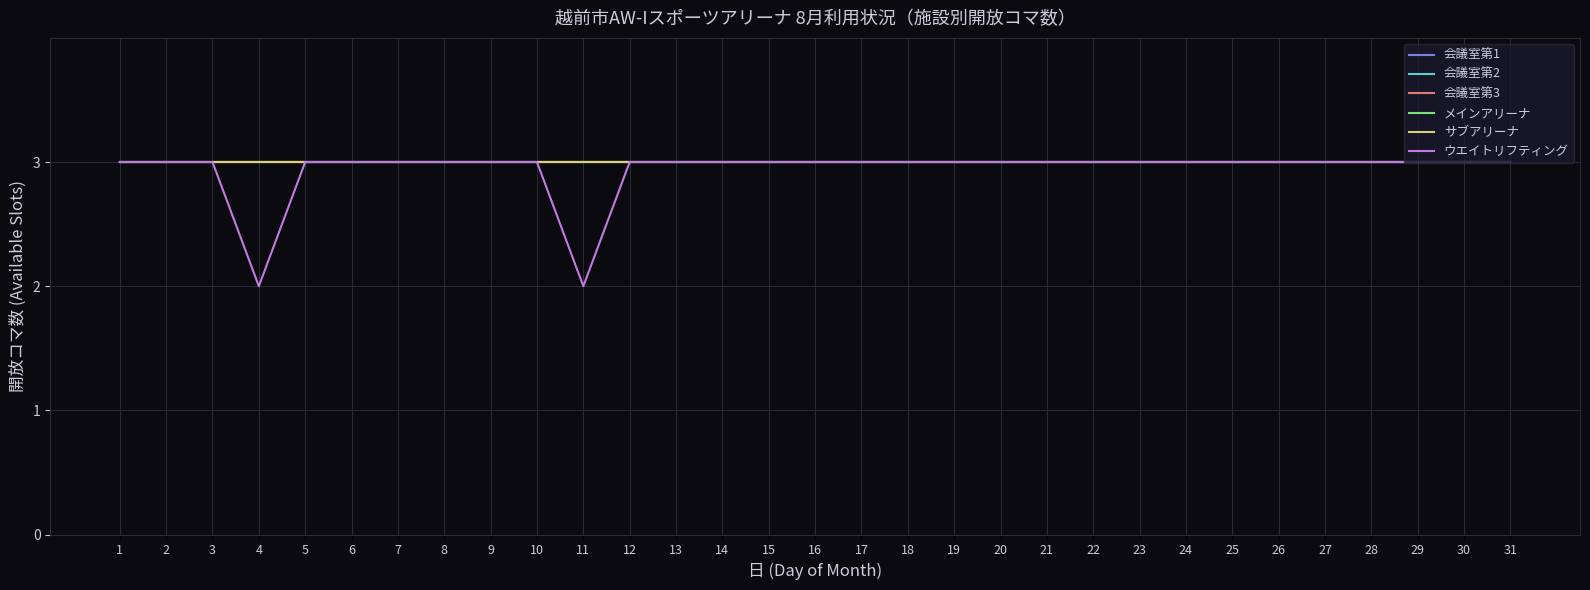

How many lines are shown in the chart?

6